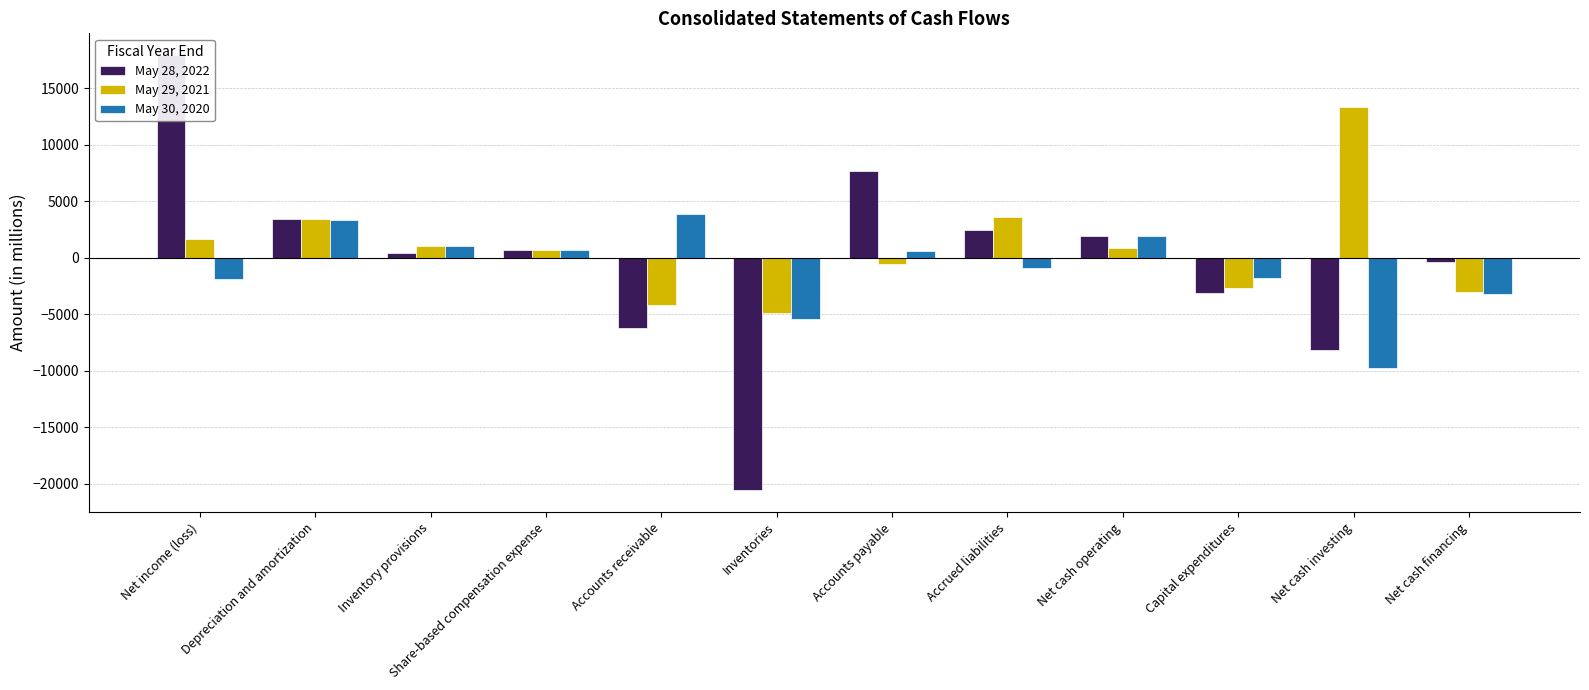

How many groups of bars are there?

12